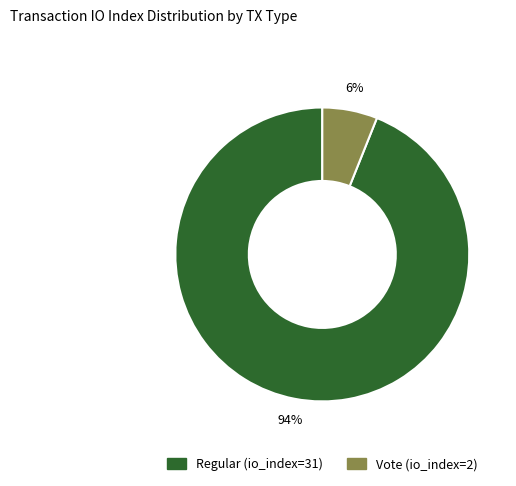

Is there a majority slice in this chart?

Yes